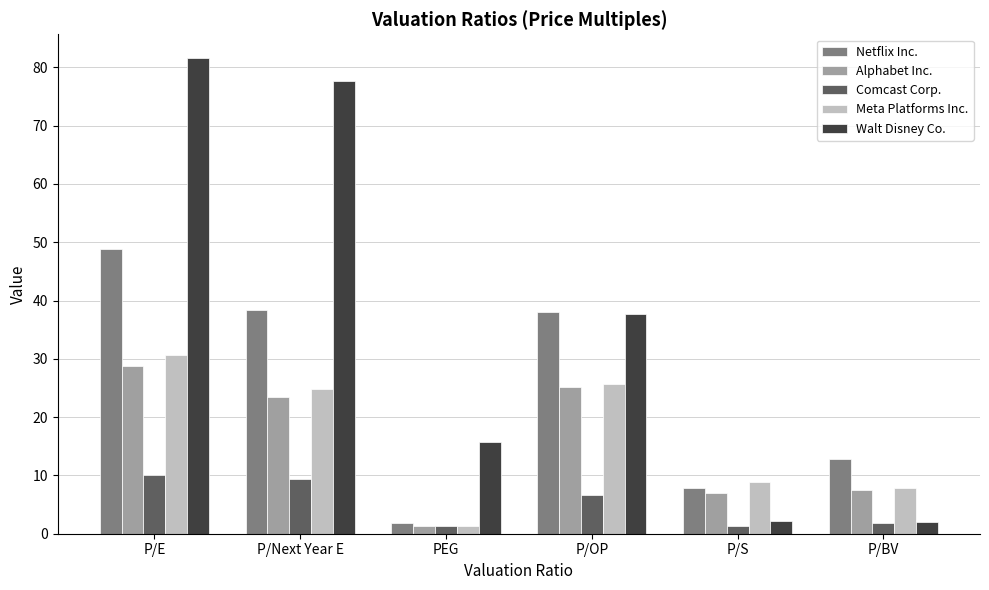

What is the approximate value of Meta Platforms Inc. at PEG?

1.3